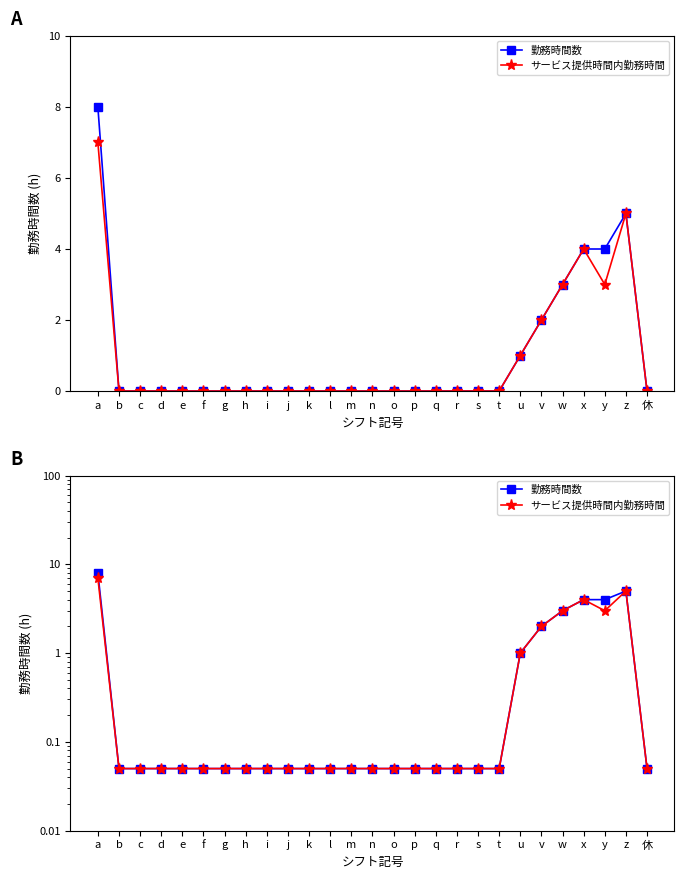

What is the label of the 21st point from the left?

u